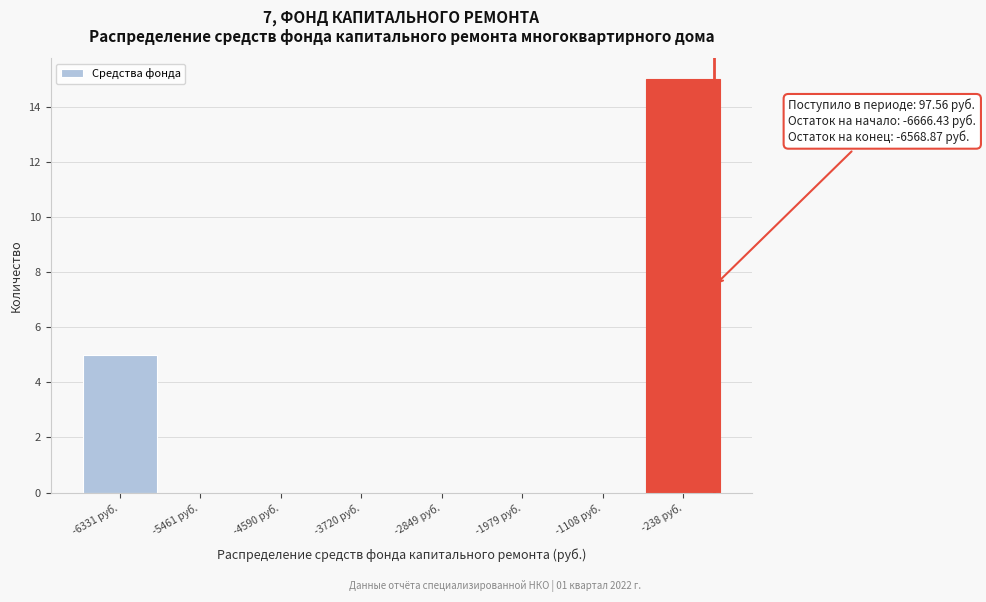

Which range on the x-axis has the tallest bar?

-700 to 200